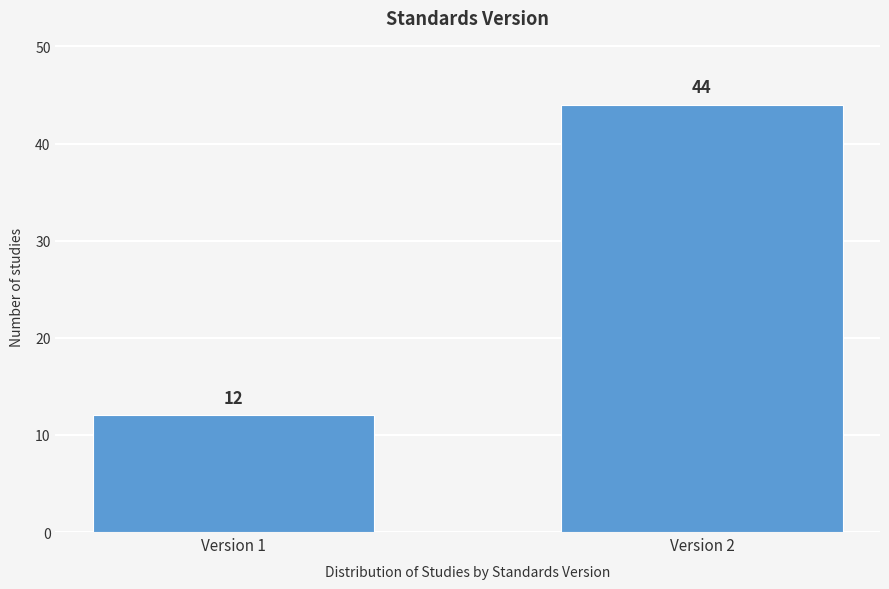

Reading left to right, extract all data points from this chart.

12	44